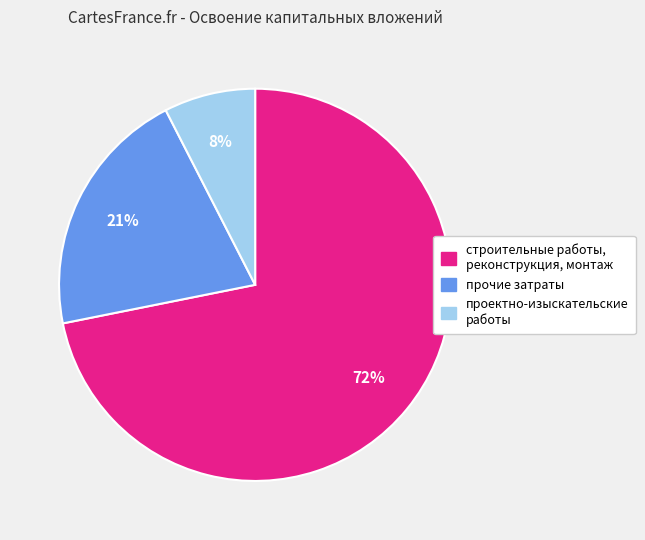

Rank the categories by value from lowest to highest.

проектно-изыскательские работы, прочие затраты, строительные работы, реконструкция, монтаж